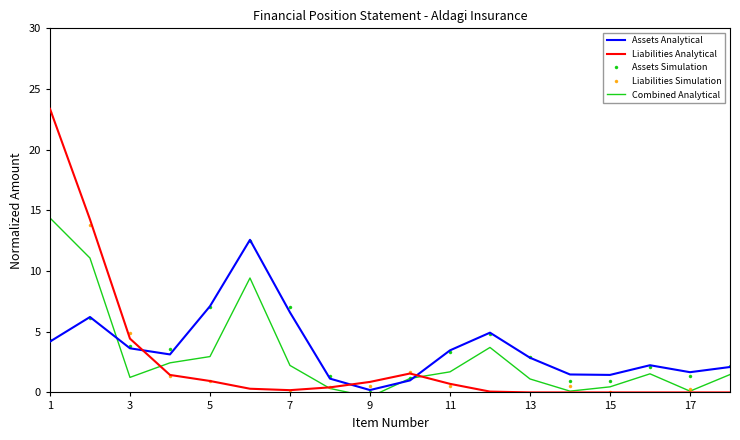

What is the highest value of the Assets Simulation series?

12.5